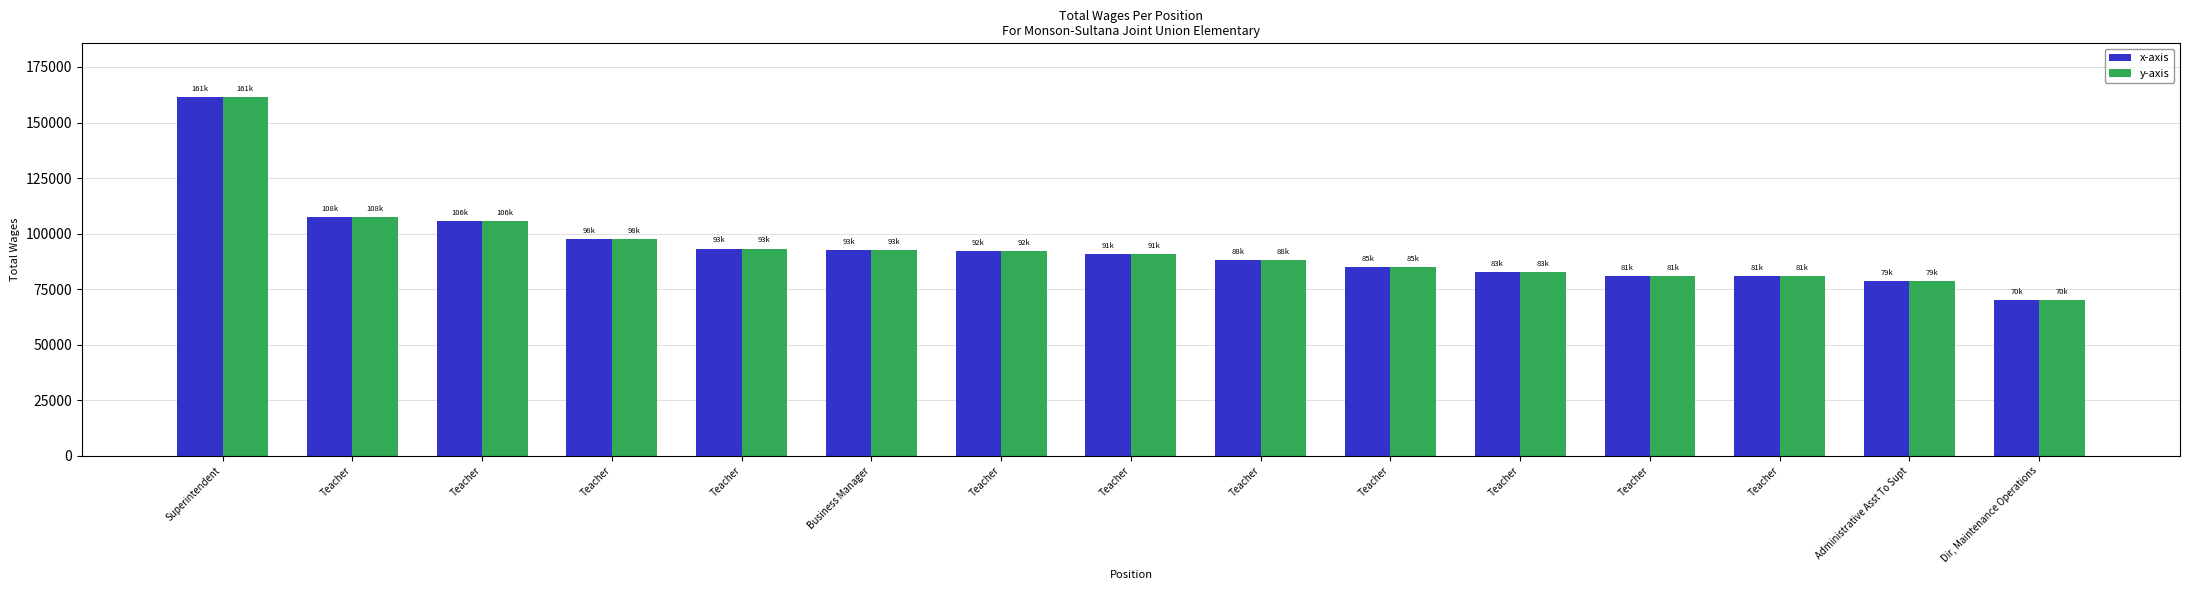

How many data points in x-axis are less than 90619?

7